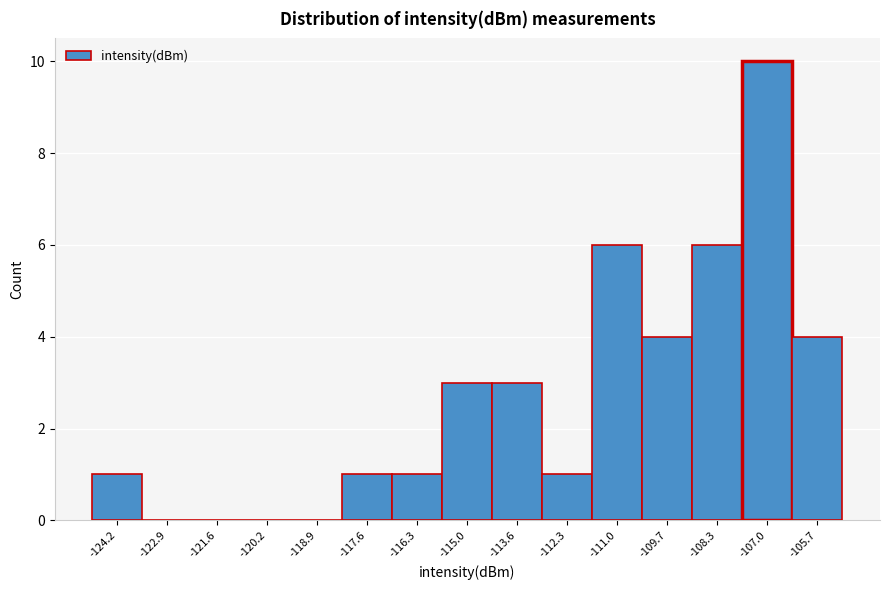

Reading left to right, transcribe all the data shown in this chart.

-124.2=1	-122.9=0	-121.6=0	-120.2=0	-118.9=0	-117.6=1	-116.3=1	-115.0=3	-113.6=3	-112.3=1	-111.0=6	-109.7=4	-108.3=6	-107.0=10	-105.7=4